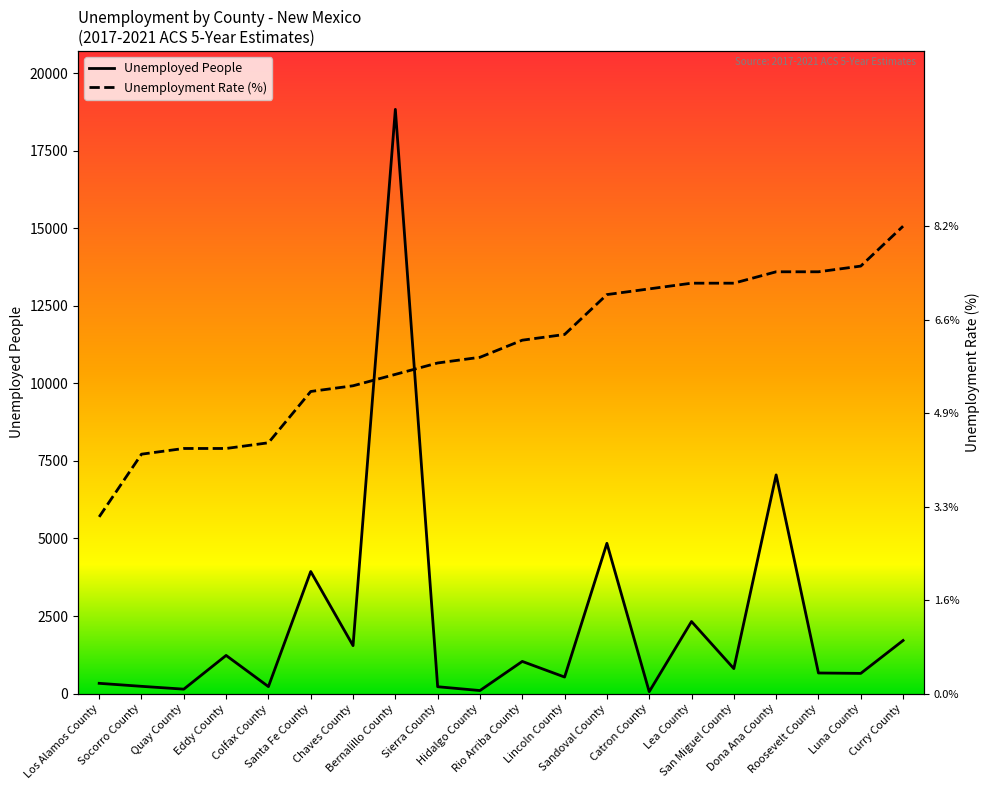

What is the label of the 2nd point from the left?

Socorro County